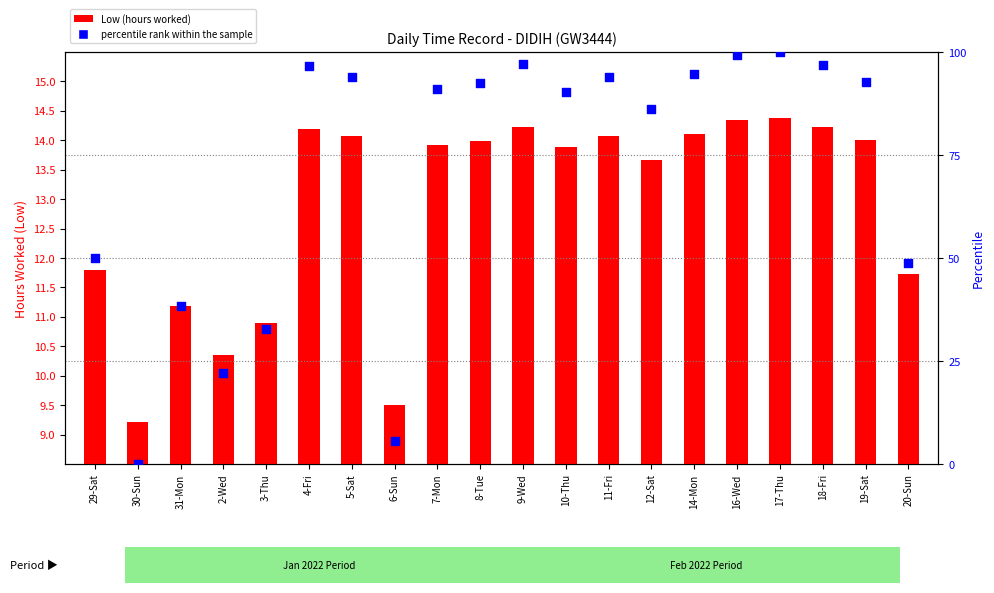

At how many categories does at least one series exceed 21?

18